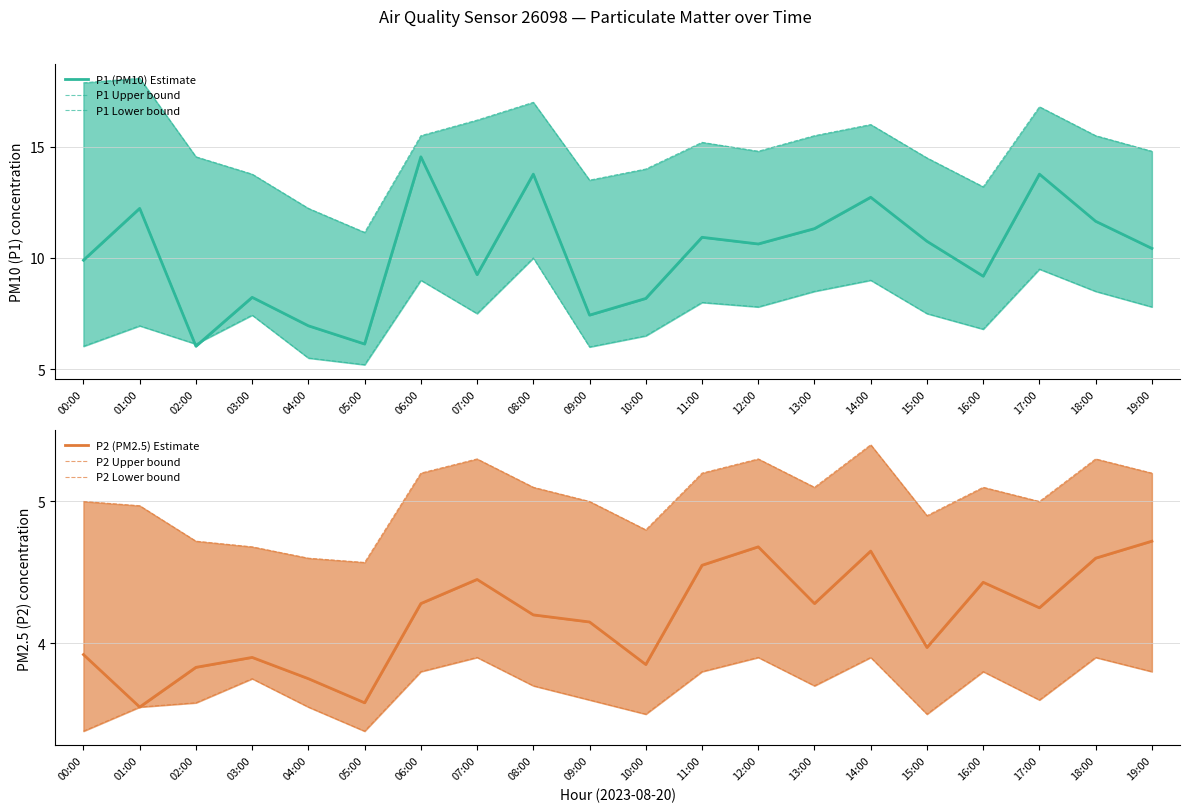

True or false: P1 (PM10) Estimate and P1 Upper bound cross at least once.

False